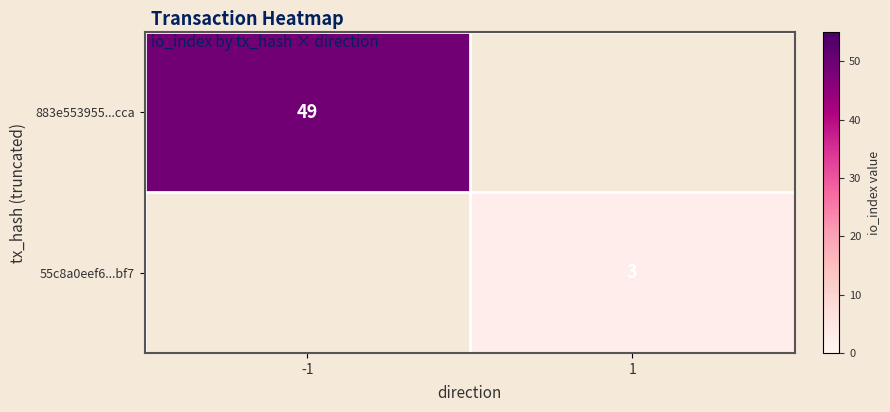

Which category has the lowest value across all series?

1